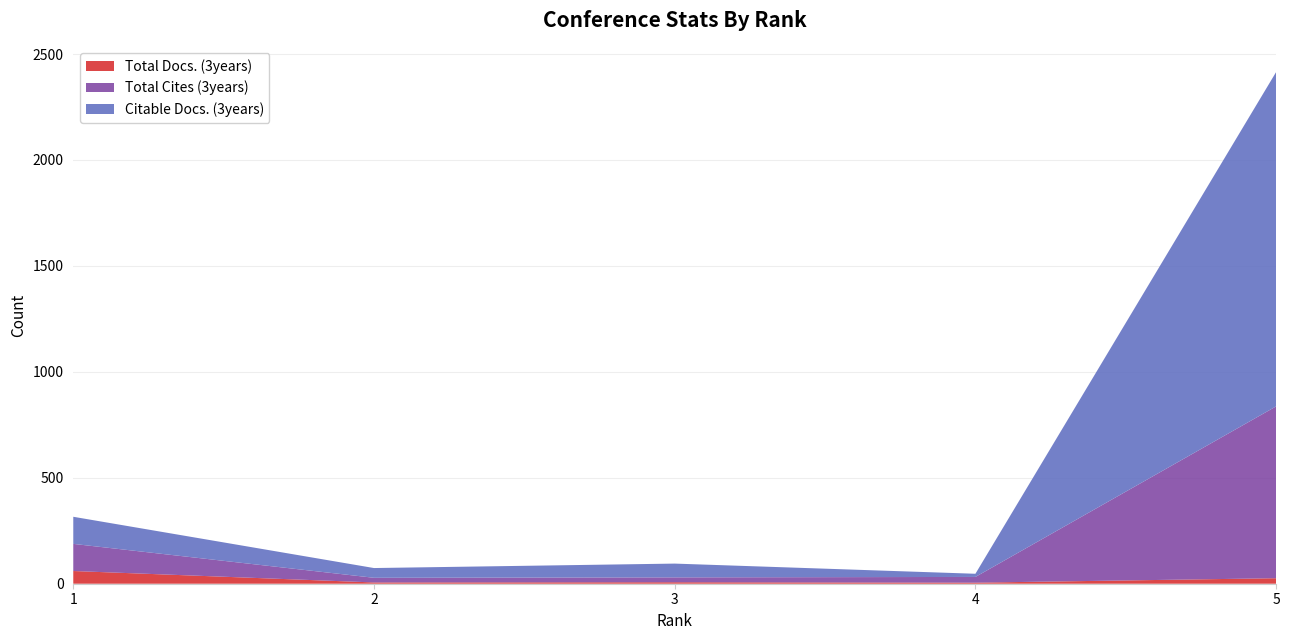

Reading right to left, extract all data points from this chart.

Total Docs. (3years): 5=26	4=5	3=7	2=6	1=60
Total Cites (3years): 5=811	4=27	3=23	2=22	1=128
Citable Docs. (3years): 5=1578	4=15	3=65	2=46	1=128